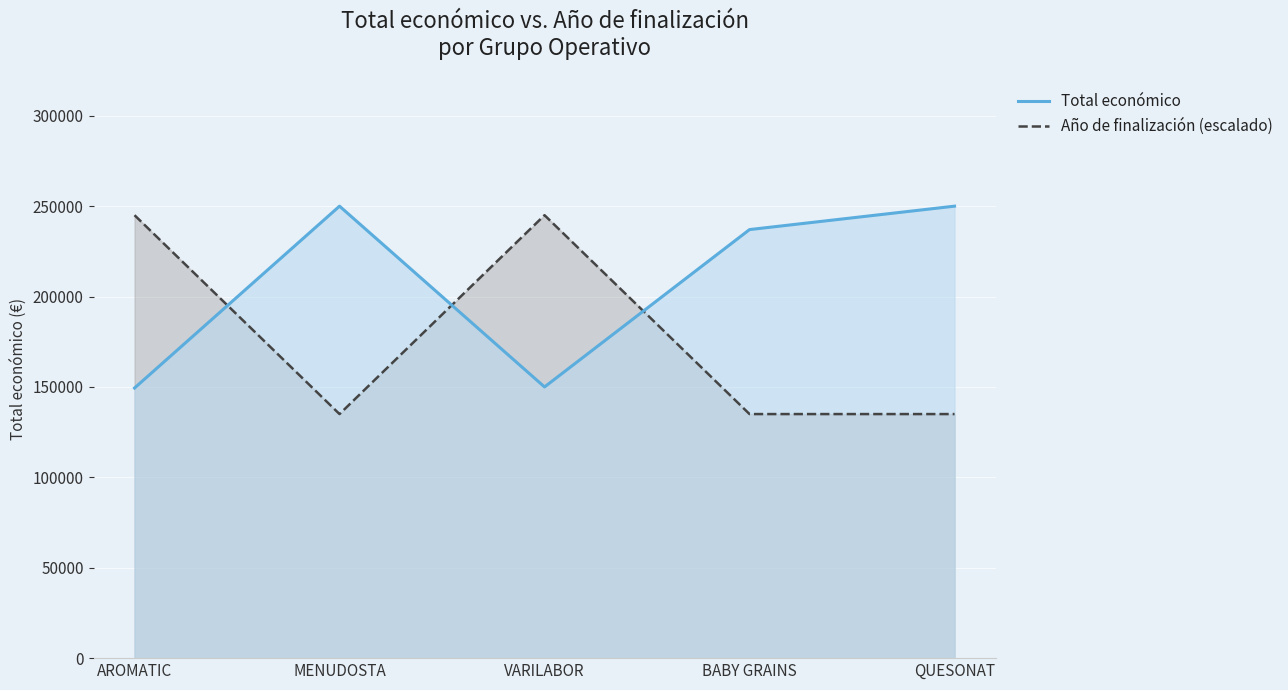

What is the minimum value shown in the chart?

135000